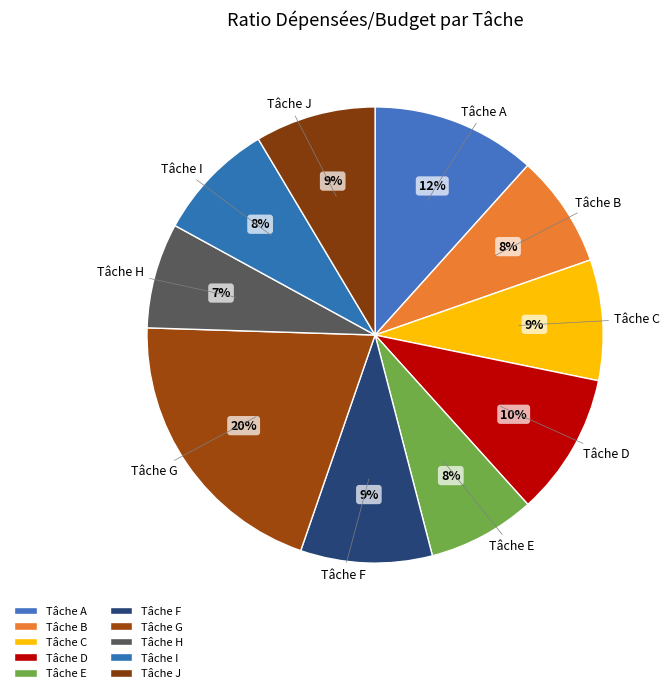

To the nearest percent, what percentage of the pie is Tâche F?

9%